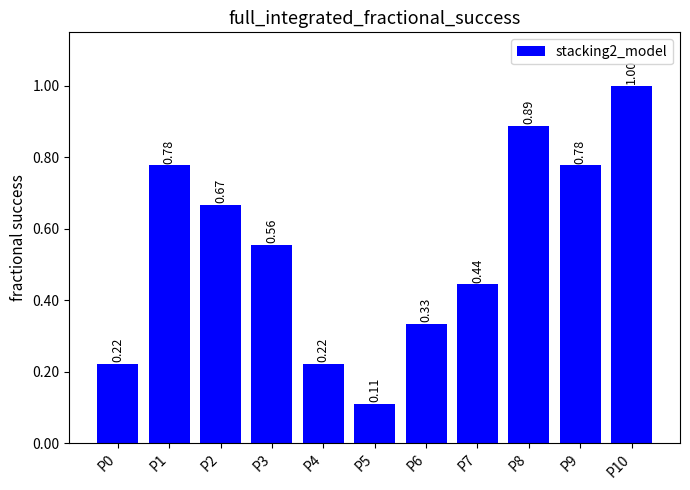

Between P10 and P0, which is larger?

P10